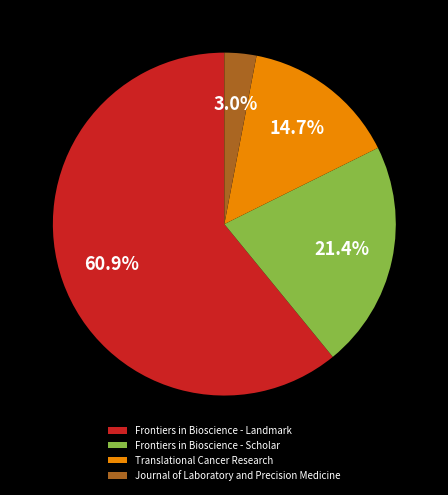

Approximately how many times larger is the value at Translational Cancer Research compared to Frontiers in Bioscience - Landmark?

0.2